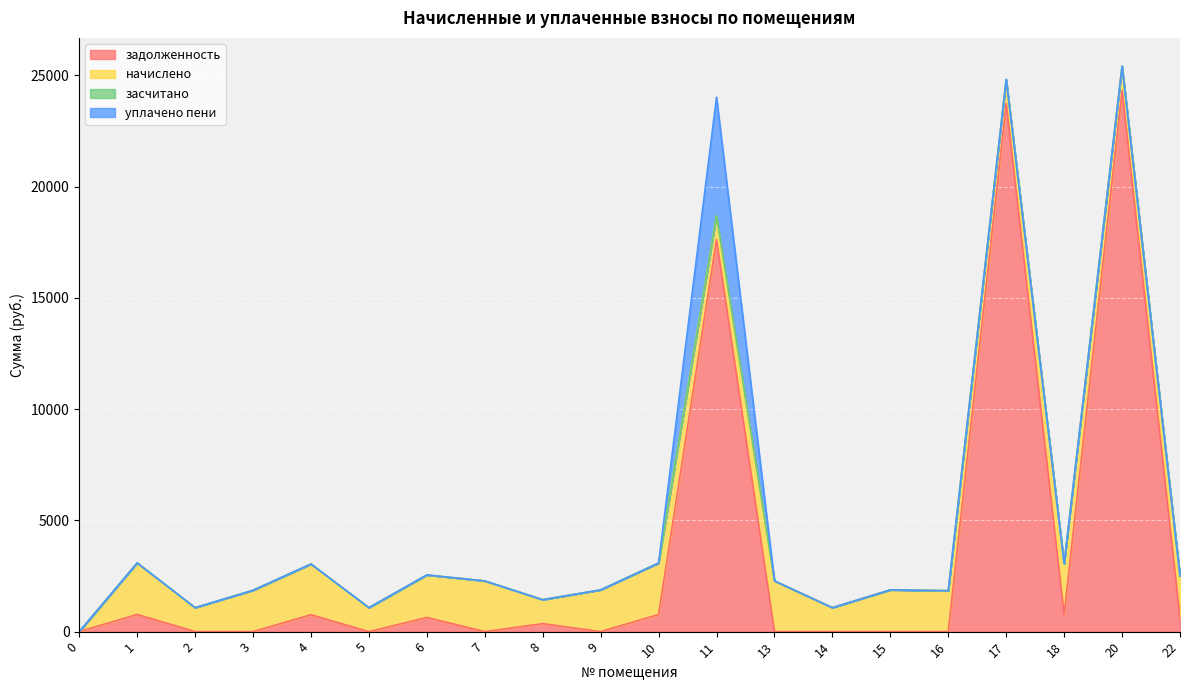

Does the chart display data point markers on the line(s)?

No